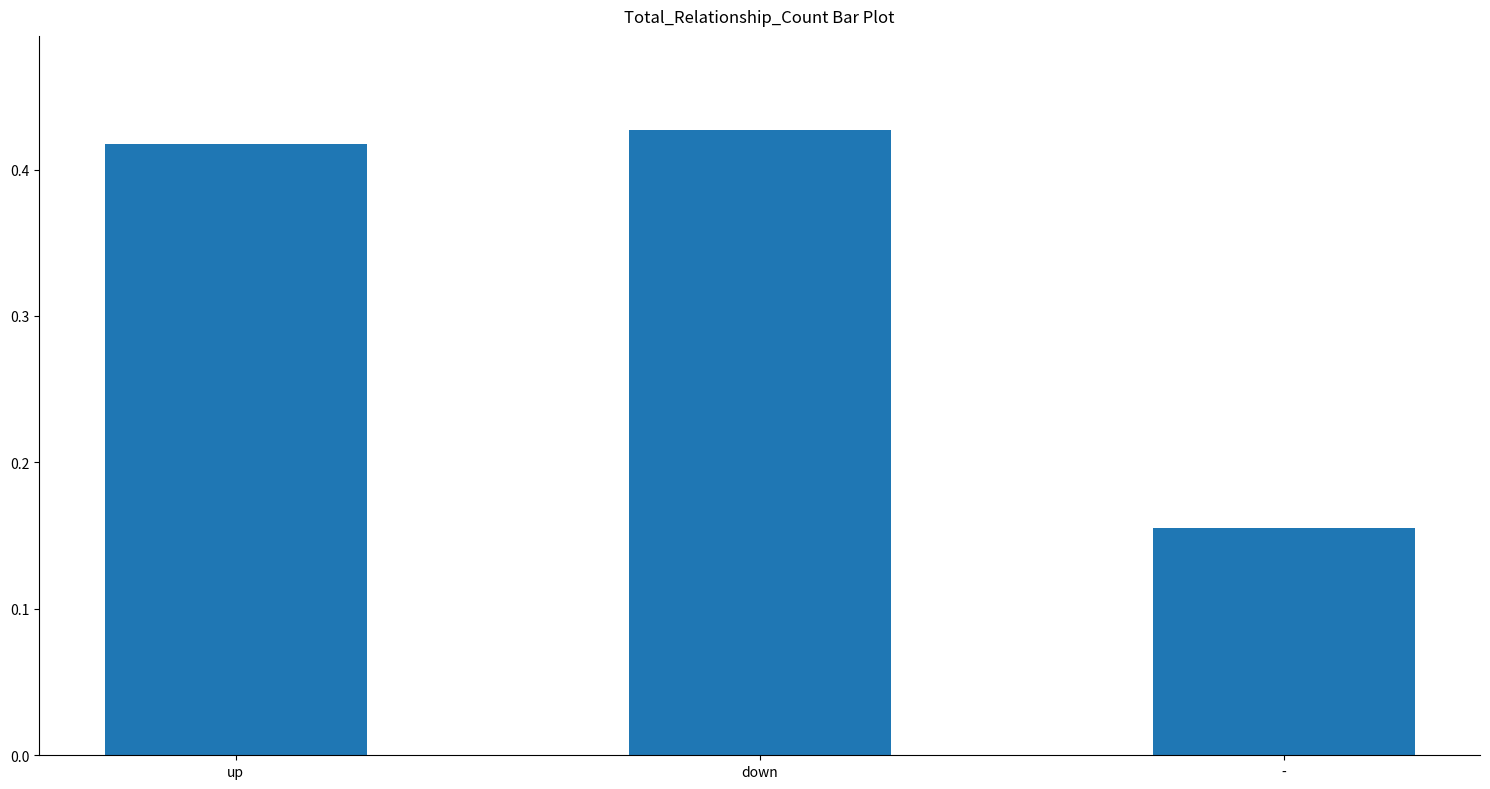

Where is the data nearest to the value 0?

-